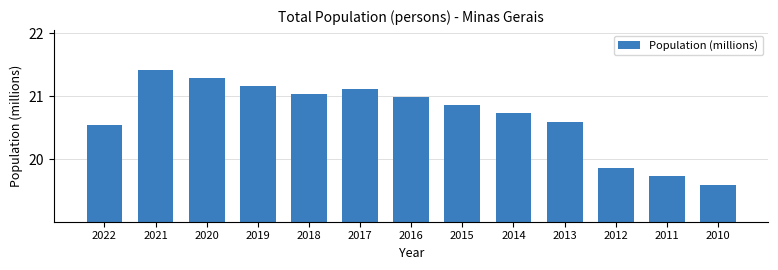

What is the value of the 10th bar from the left?

20.6